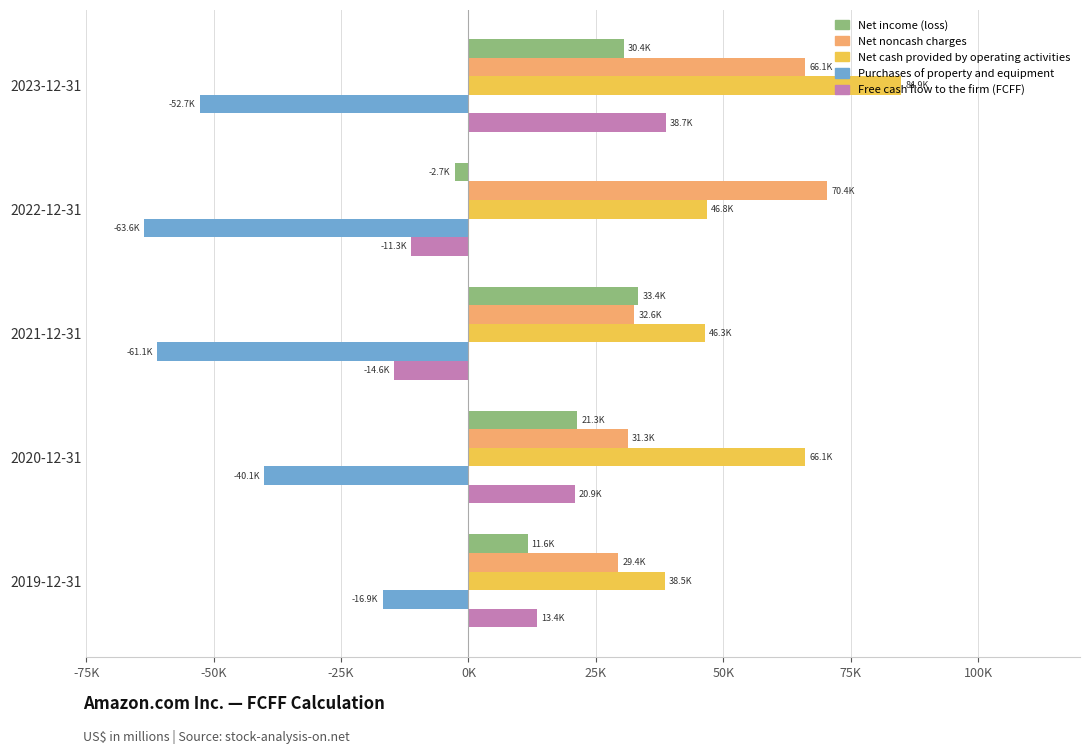

At which label does Free cash flow to the firm (FCFF) reach its peak?

2023-12-31